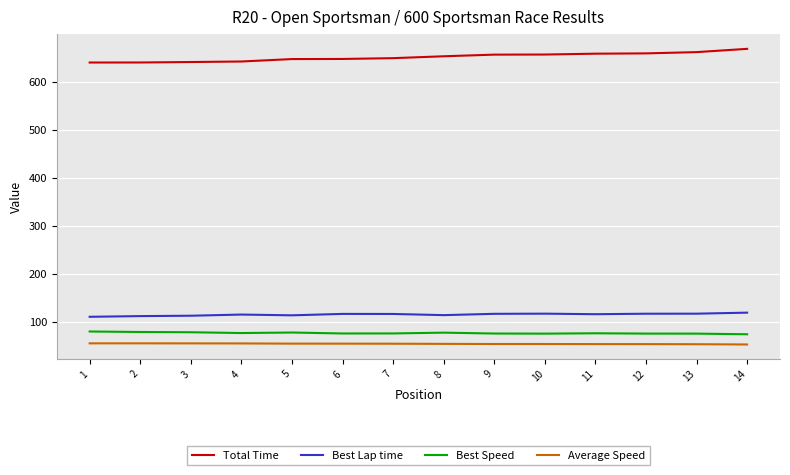

What are all the series names shown in the legend?

Total Time, Best Lap time, Best Speed, Average Speed